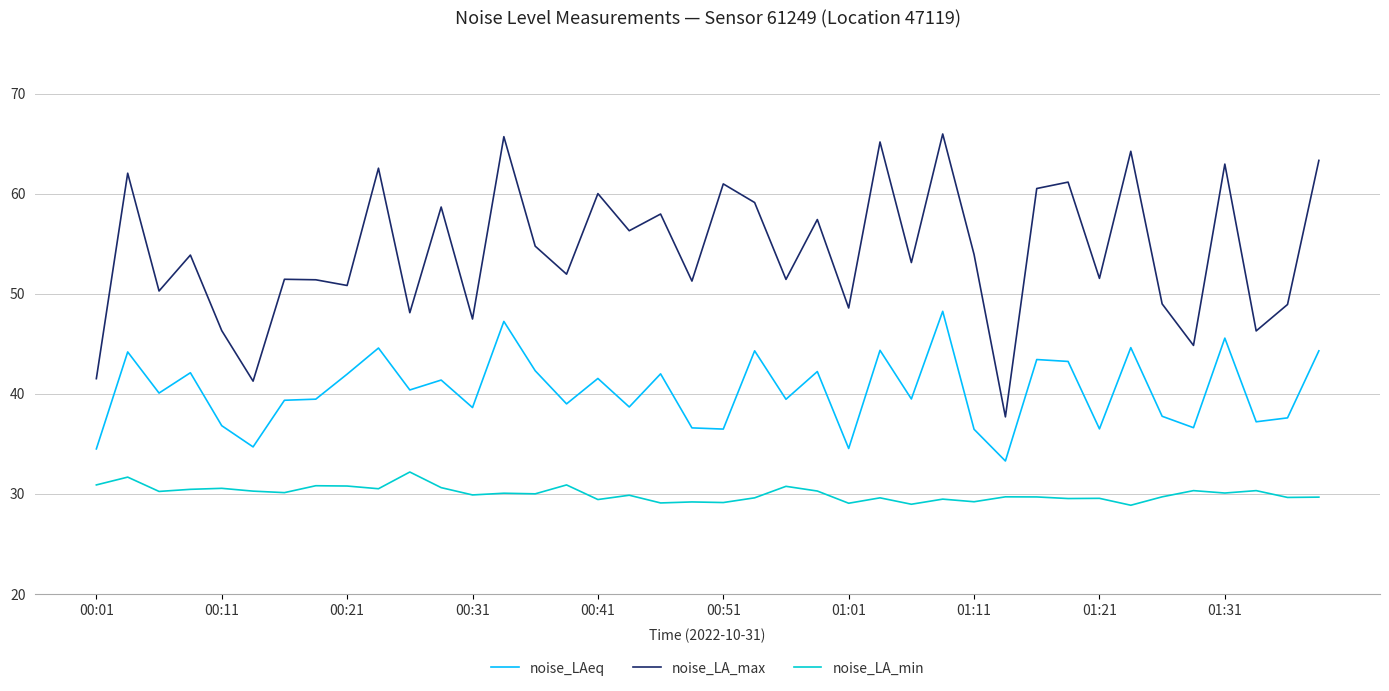

Which series has the largest total across all categories?

noise_LA_max